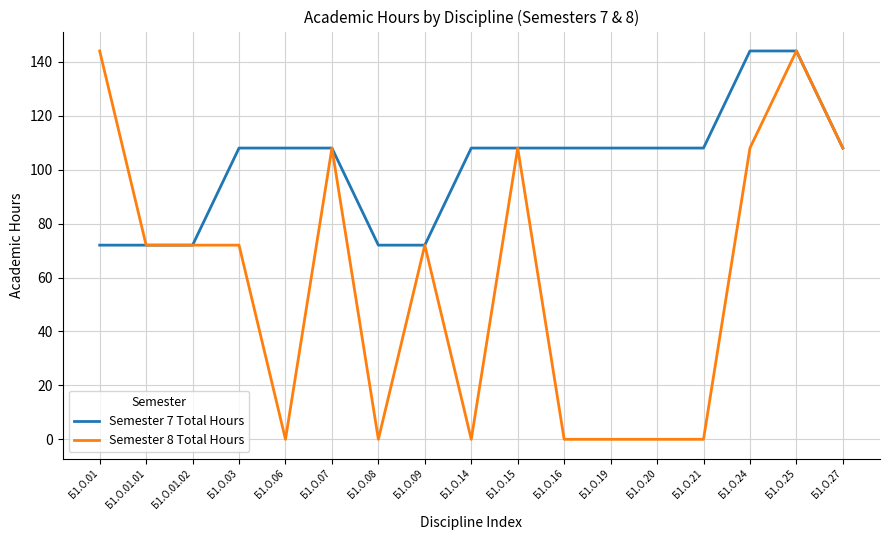

Is it true that Semester 8 Total Hours equals 117 at Б1.О.09?

False